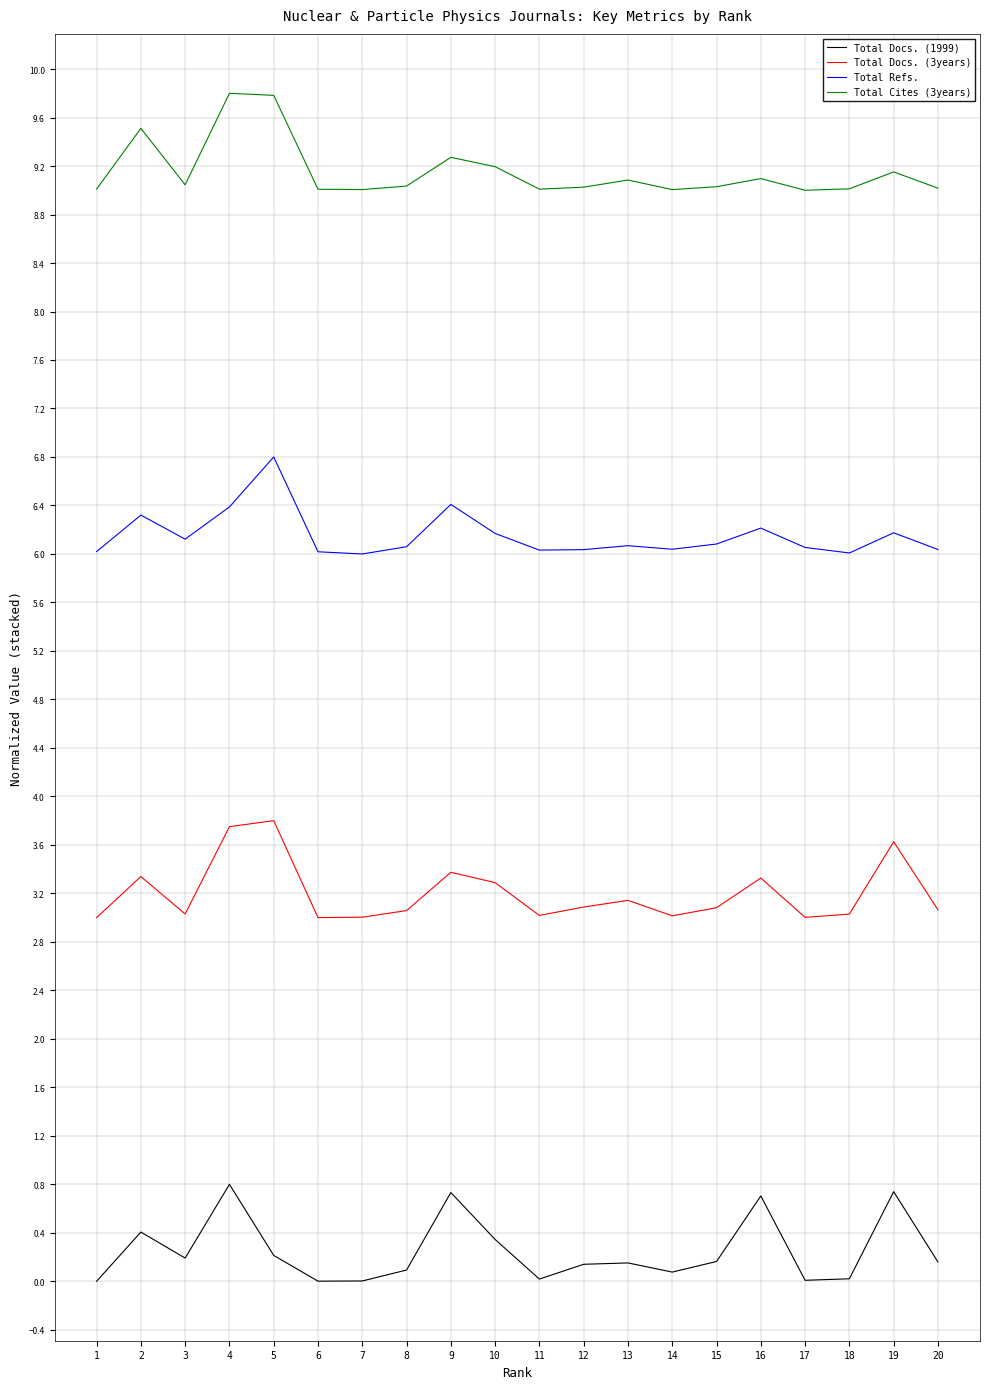

Is it true that Total Refs. equals 6.0 at 7?

True